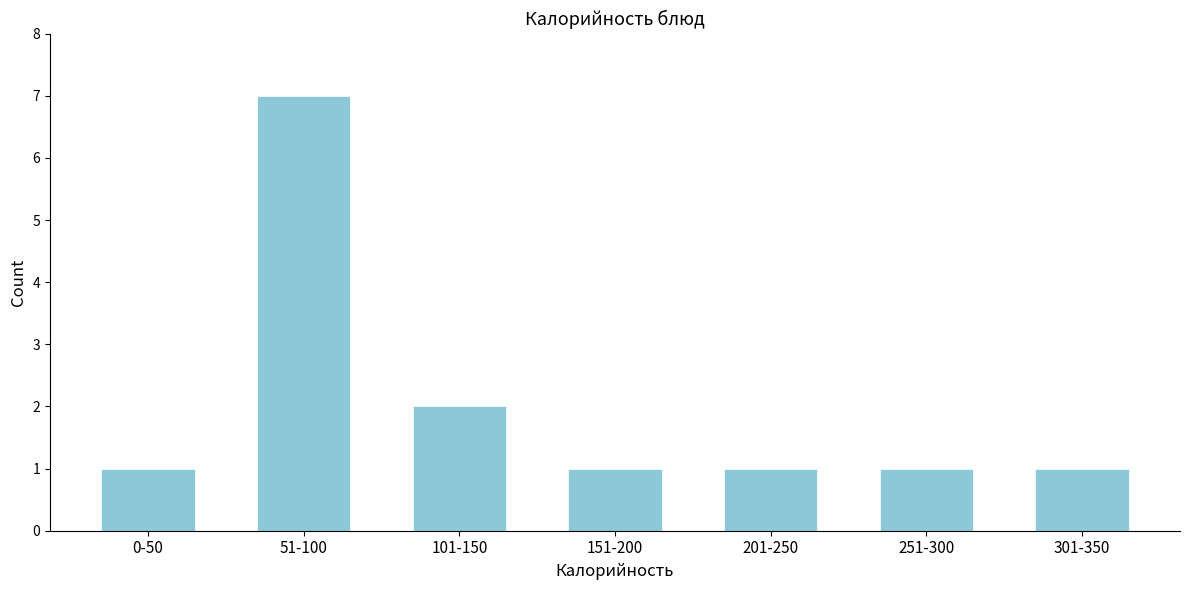

Reading left to right, what are all the values shown in this chart?

0-50=1	51-100=7	101-150=2	151-200=1	201-250=1	251-300=1	301-350=1